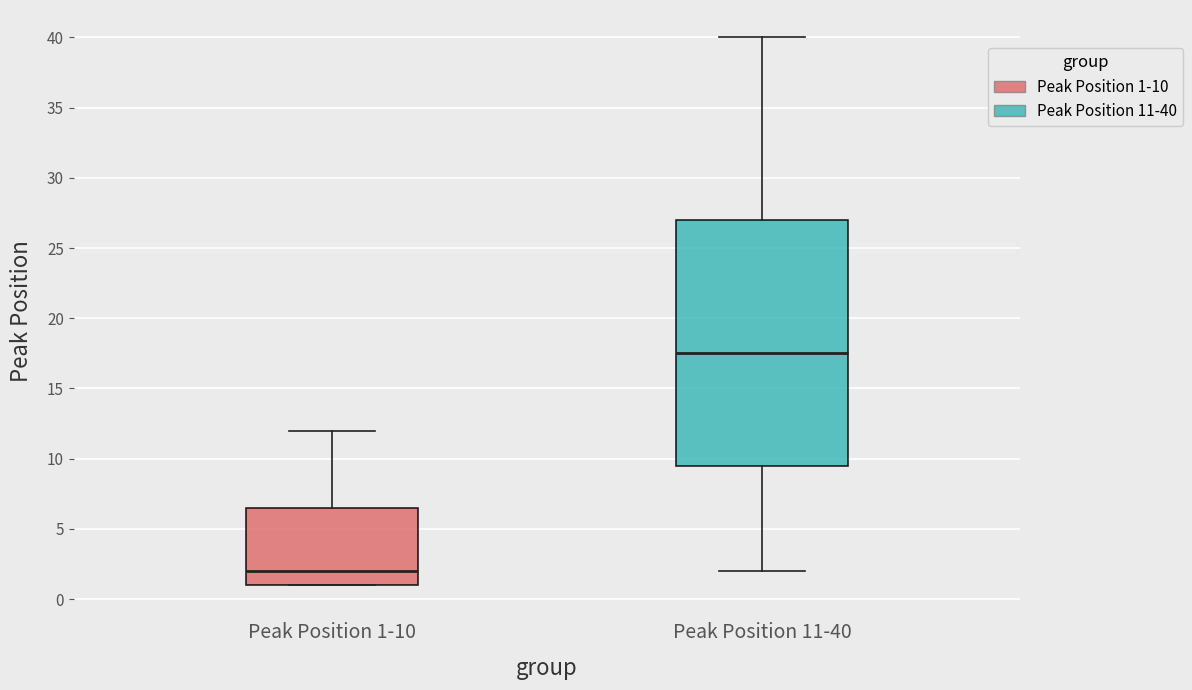

Reading left to right, read every box against the y-axis: the position of its median line, the range the box covers, and the ends of its whiskers. The values are not printed on the chart, so give them approximately, as read against the axis.

Peak Position 1-10: median 2.0, box 1.0 to 6.5, whiskers 1.0 to 12.0
Peak Position 11-40: median 17.5, box 9.5 to 27.0, whiskers 2.0 to 40.0